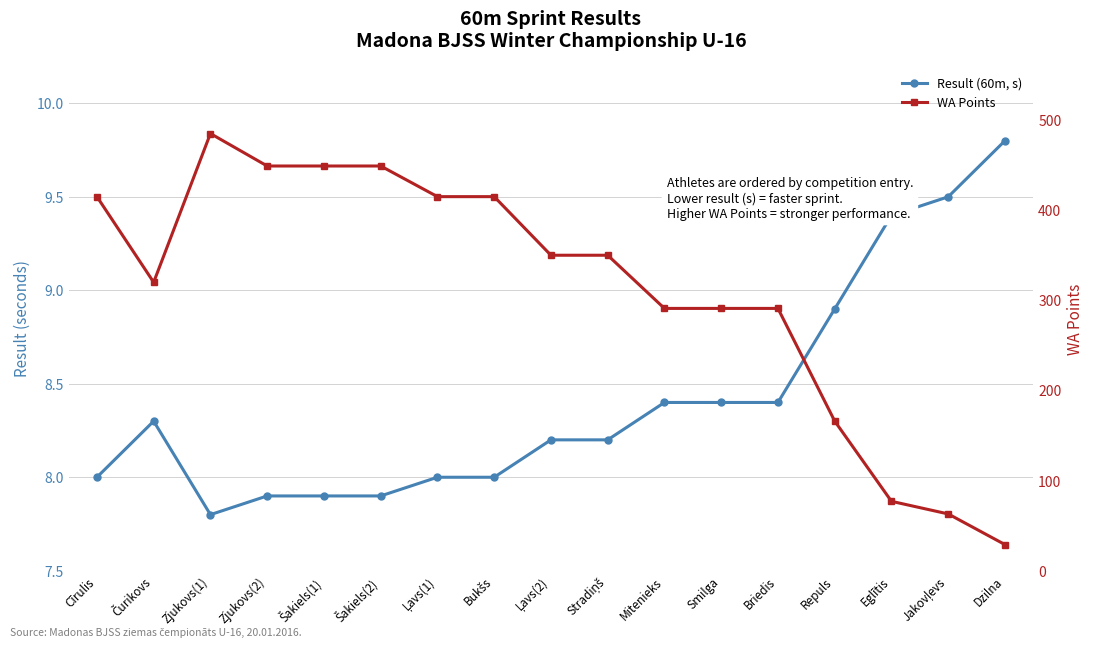

List the series in order of their peak value, lowest first.

Result (60m, s), WA Points